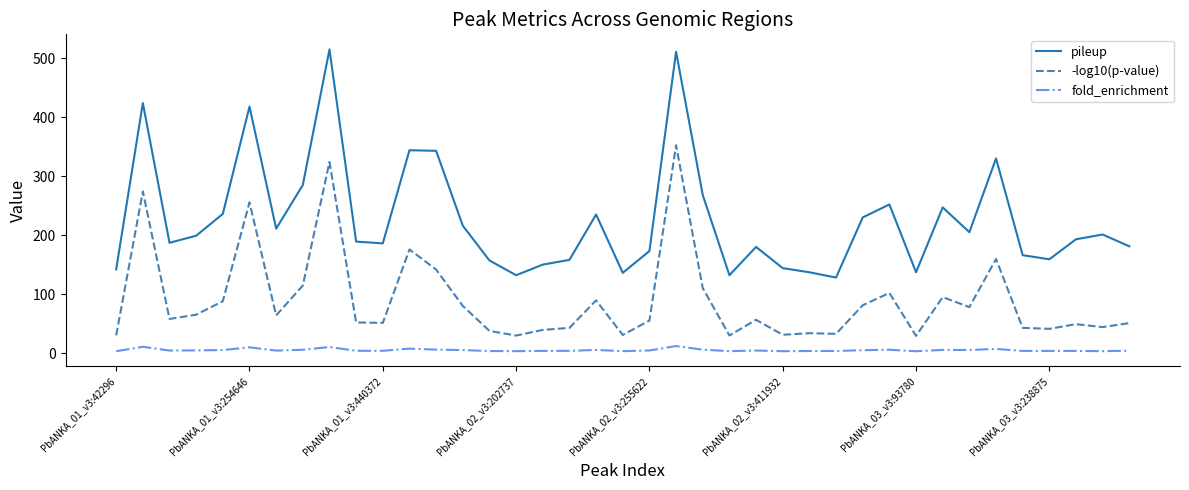

What is the difference between the maximum and minimum values in the pileup series?

387.0